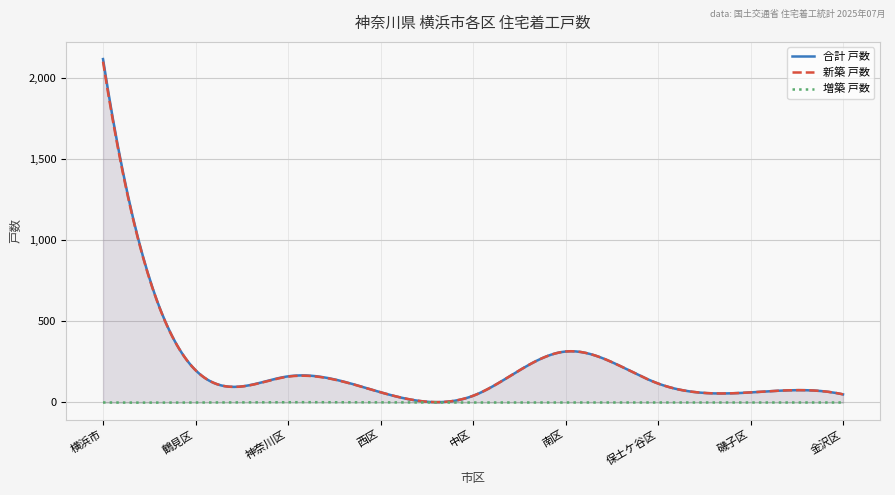

What is the difference between the 合計 戸数 values at 1 and 0?

1916